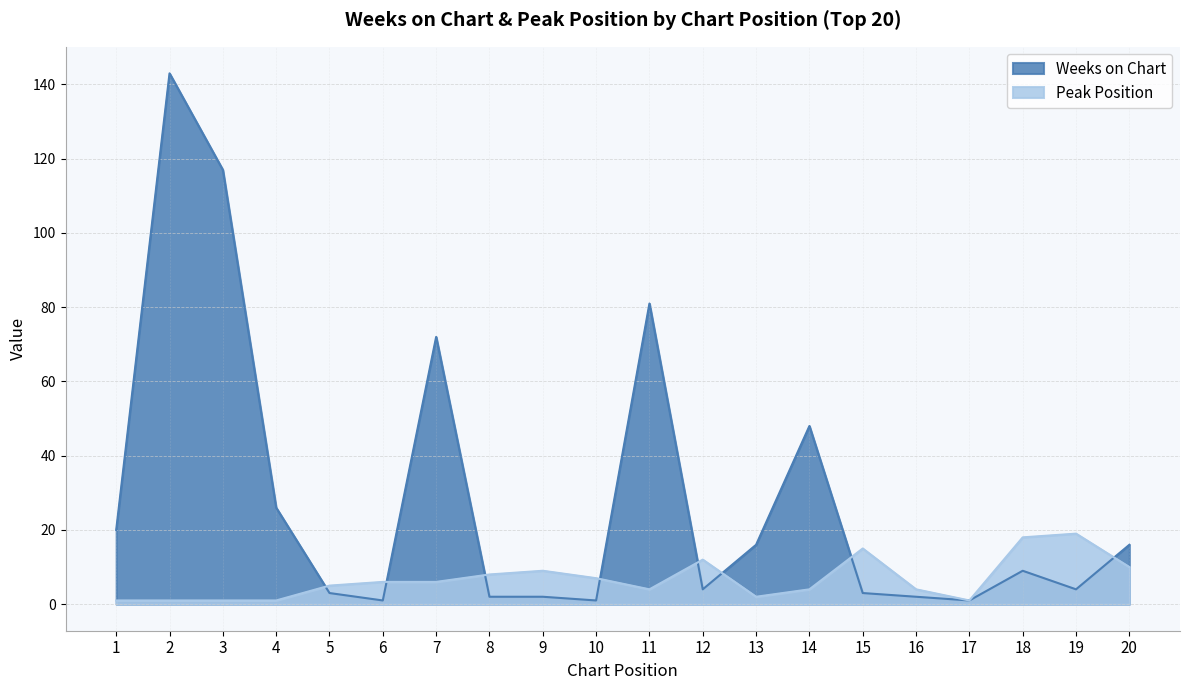

List the series in order of their overall mean, lowest first.

Peak Position, Weeks on Chart